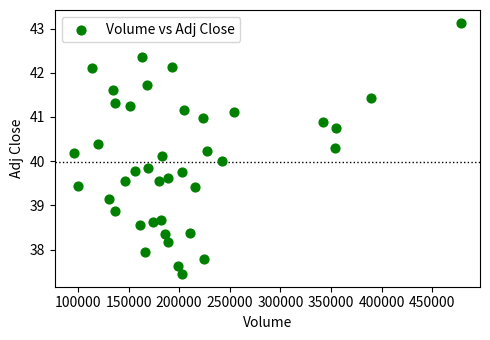

What is the range of Y values (max minus min)?

5.7